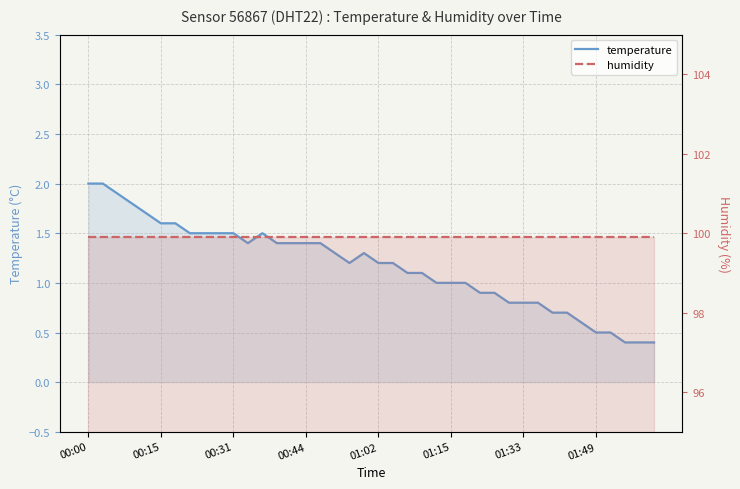

The value of humidity at 14 is 56.0. True or false?

False